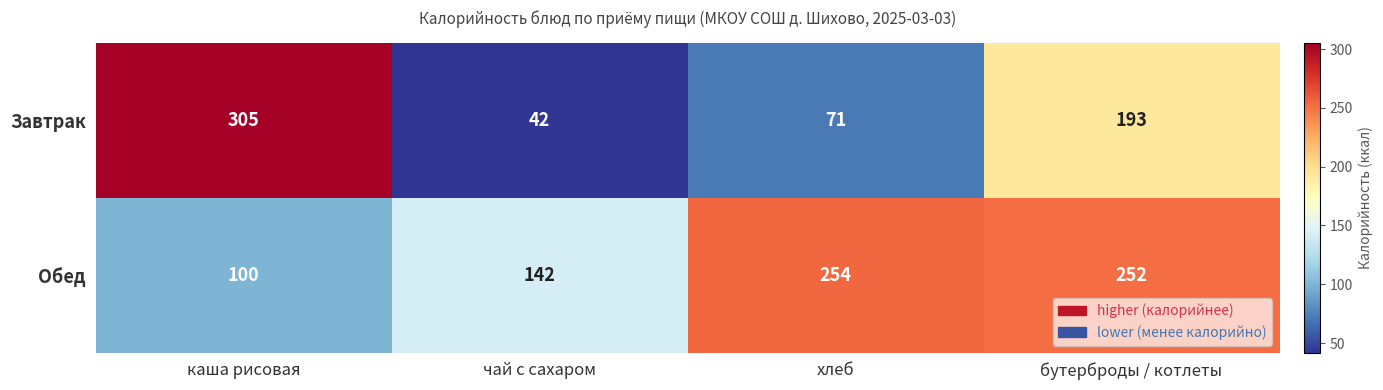

Reading left to right, extract all data points from this chart.

Завтрак: каша рисовая=305	чай с сахаром=42	хлеб=71	бутерброды / котлеты=193
Обед: каша рисовая=100	чай с сахаром=142	хлеб=254	бутерброды / котлеты=252